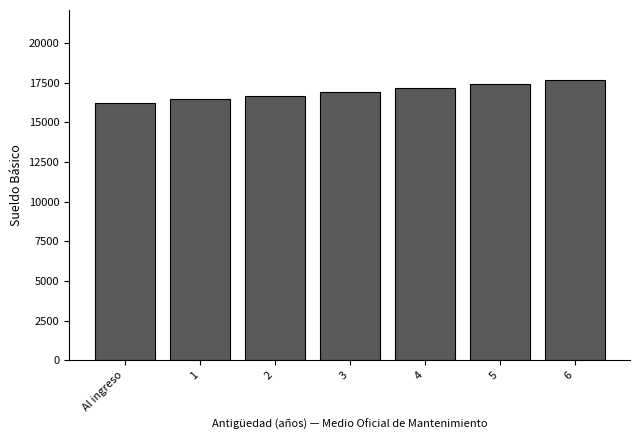

True or false: the data shows 17167.0 at 4.

True